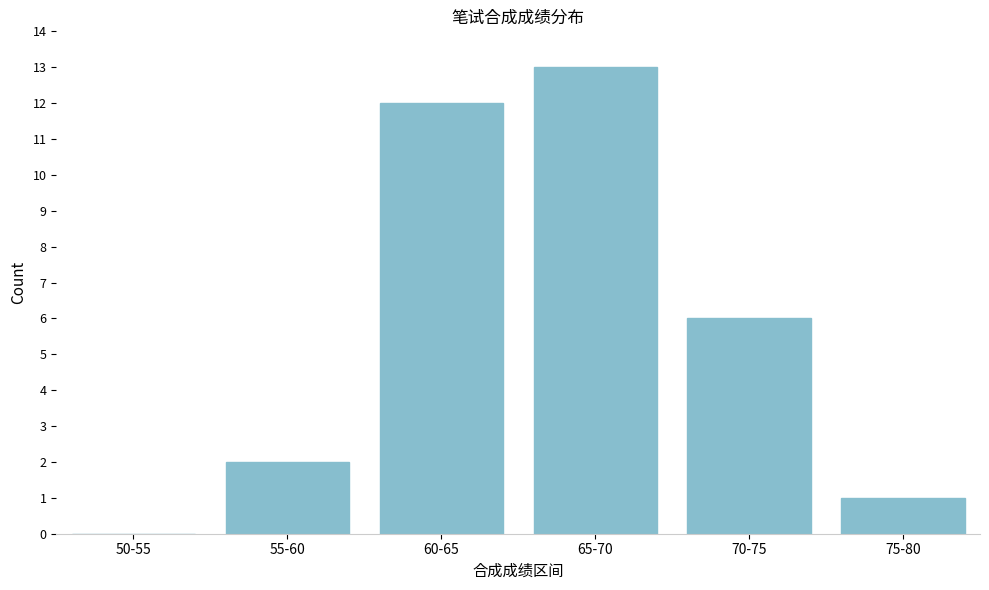

Reading right to left, extract all data points from this chart.

75-80=1	70-75=6	65-70=13	60-65=12	55-60=2	50-55=0